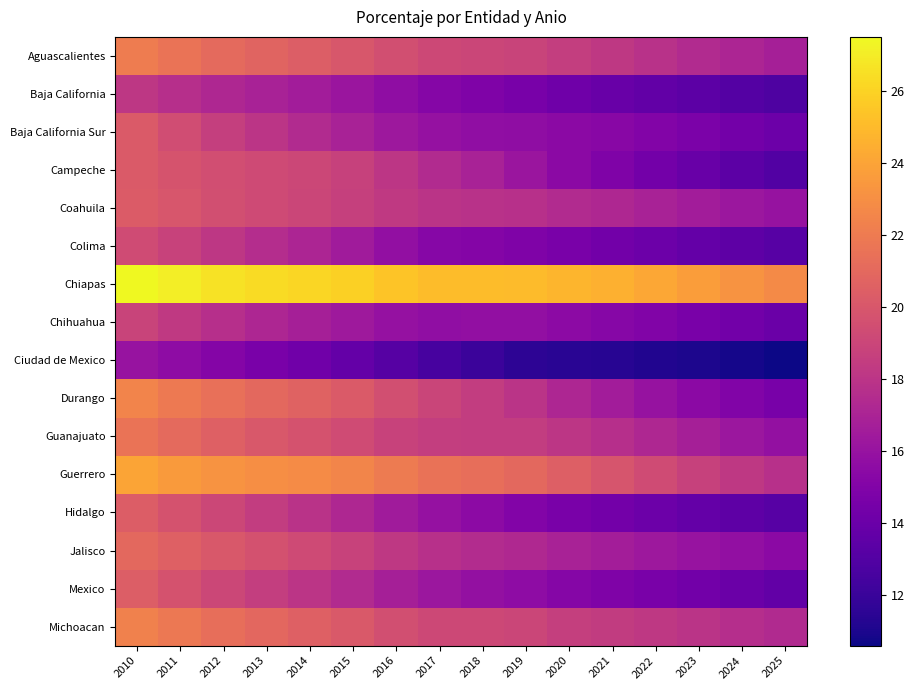

Reading right to left, transcribe all the data shown in this chart.

Aguascalientes: 2025=16.8	2024=17.1	2023=17.4	2022=17.8	2021=18.2	2020=18.5	2019=18.9	2018=19.0	2017=19.1	2016=19.5	2015=20.0	2014=20.4	2013=20.7	2012=21.1	2011=21.6	2010=22.1
Baja California: 2025=12.8	2024=13.1	2023=13.4	2022=13.7	2021=13.9	2020=14.2	2019=14.6	2018=14.9	2017=15.2	2016=15.7	2015=16.2	2014=16.6	2013=16.9	2012=17.2	2011=17.7	2010=18.1
Baja California Sur: 2025=14.1	2024=14.4	2023=14.7	2022=15.1	2021=15.3	2020=15.5	2019=15.6	2018=15.7	2017=15.9	2016=16.3	2015=16.9	2014=17.4	2013=18.0	2012=18.6	2011=19.4	2010=20.2
Campeche: 2025=13.0	2024=13.4	2023=13.9	2022=14.4	2021=14.9	2020=15.5	2019=16.2	2018=16.9	2017=17.4	2016=18.1	2015=18.8	2014=19.1	2013=19.3	2012=19.5	2011=19.8	2010=20.2
Coahuila: 2025=16.0	2024=16.2	2023=16.6	2022=16.9	2021=17.2	2020=17.4	2019=17.7	2018=17.9	2017=17.9	2016=18.3	2015=18.7	2014=19.0	2013=19.2	2012=19.5	2011=19.9	2010=20.3
Colima: 2025=13.2	2024=13.4	2023=13.8	2022=14.1	2021=14.3	2020=14.6	2019=14.9	2018=15.1	2017=15.2	2016=15.8	2015=16.5	2014=17.1	2013=17.6	2012=18.2	2011=18.8	2010=19.3
Chiapas: 2025=22.8	2024=23.2	2023=23.7	2022=24.2	2021=24.6	2020=24.8	2019=25.0	2018=25.1	2017=25.1	2016=25.4	2015=25.9	2014=26.2	2013=26.4	2012=26.6	2011=27.1	2010=27.5
Chihuahua: 2025=14.0	2024=14.3	2023=14.7	2022=15.0	2021=15.2	2020=15.5	2019=15.8	2018=15.8	2017=15.7	2016=15.9	2015=16.4	2014=16.7	2013=17.2	2012=17.7	2011=18.3	2010=18.9
Ciudad de Mexico: 2025=10.6	2024=10.8	2023=11.0	2022=11.2	2021=11.3	2020=11.4	2019=11.5	2018=12.1	2017=12.6	2016=13.1	2015=13.8	2014=14.2	2013=14.7	2012=15.1	2011=15.6	2010=16.1
Durango: 2025=14.6	2024=15.0	2023=15.4	2022=16.0	2021=16.5	2020=17.1	2019=18.0	2018=18.5	2017=18.9	2016=19.6	2015=20.2	2014=20.7	2013=21.0	2012=21.4	2011=21.9	2010=22.4
Guanajuato: 2025=15.8	2024=16.3	2023=16.7	2022=17.2	2021=17.7	2020=18.1	2019=18.4	2018=18.5	2017=18.6	2016=18.8	2015=19.3	2014=19.7	2013=20.1	2012=20.5	2011=21.1	2010=21.6
Guerrero: 2025=17.7	2024=18.2	2023=18.7	2022=19.3	2021=19.9	2020=20.4	2019=21.0	2018=21.3	2017=21.6	2016=22.0	2015=22.5	2014=22.8	2013=23.0	2012=23.2	2011=23.6	2010=24.0
Hidalgo: 2025=13.2	2024=13.5	2023=13.8	2022=14.1	2021=14.4	2020=14.7	2019=15.1	2018=15.5	2017=15.9	2016=16.5	2015=17.2	2014=17.9	2013=18.5	2012=19.1	2011=19.7	2010=20.4
Jalisco: 2025=15.4	2024=15.8	2023=16.0	2022=16.3	2021=16.6	2020=16.9	2019=17.3	2018=17.5	2017=17.7	2016=18.2	2015=18.8	2014=19.3	2013=19.7	2012=20.1	2011=20.6	2010=21.0
Mexico: 2025=13.6	2024=14.0	2023=14.3	2022=14.6	2021=14.9	2020=15.2	2019=15.5	2018=15.9	2017=16.2	2016=16.8	2015=17.4	2014=18.0	2013=18.5	2012=19.1	2011=19.8	2010=20.4
Michoacan: 2025=17.4	2024=17.6	2023=17.9	2022=18.2	2021=18.4	2020=18.6	2019=19.0	2018=19.1	2017=19.1	2016=19.5	2015=20.1	2014=20.5	2013=20.9	2012=21.3	2011=21.8	2010=22.3